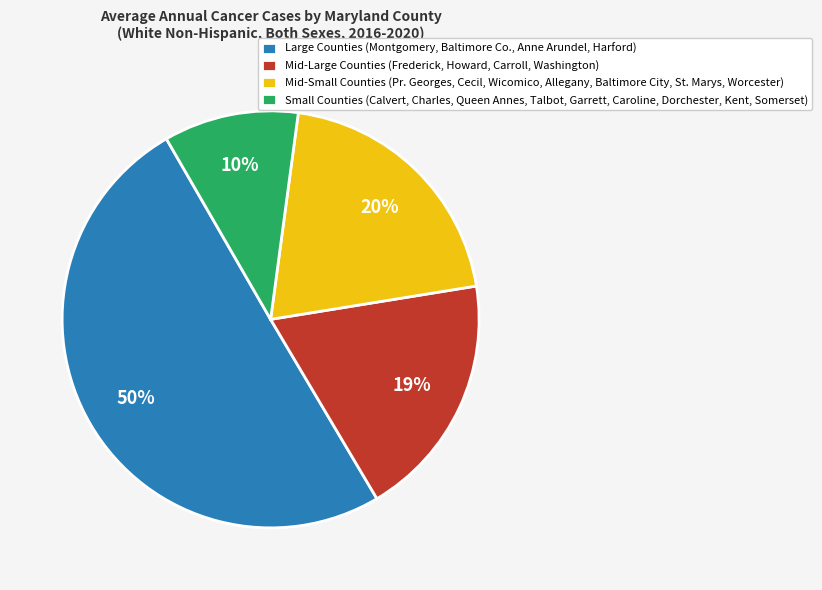

Is the sum of Small Counties (Calvert, Charles, Queen Annes, Talbot, Garrett, Caroline, Dorchester, Kent, Somerset) and Mid-Small Counties (Pr. Georges, Cecil, Wicomico, Allegany, Baltimore City, St. Marys, Worcester) greater than half?

No